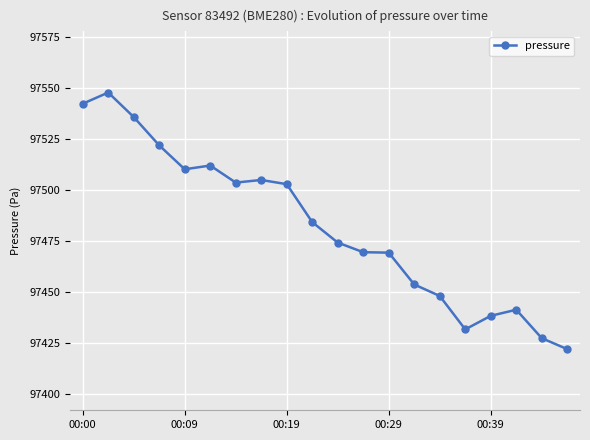

True or false: there are more than 0 points higher than both neighbors.

True